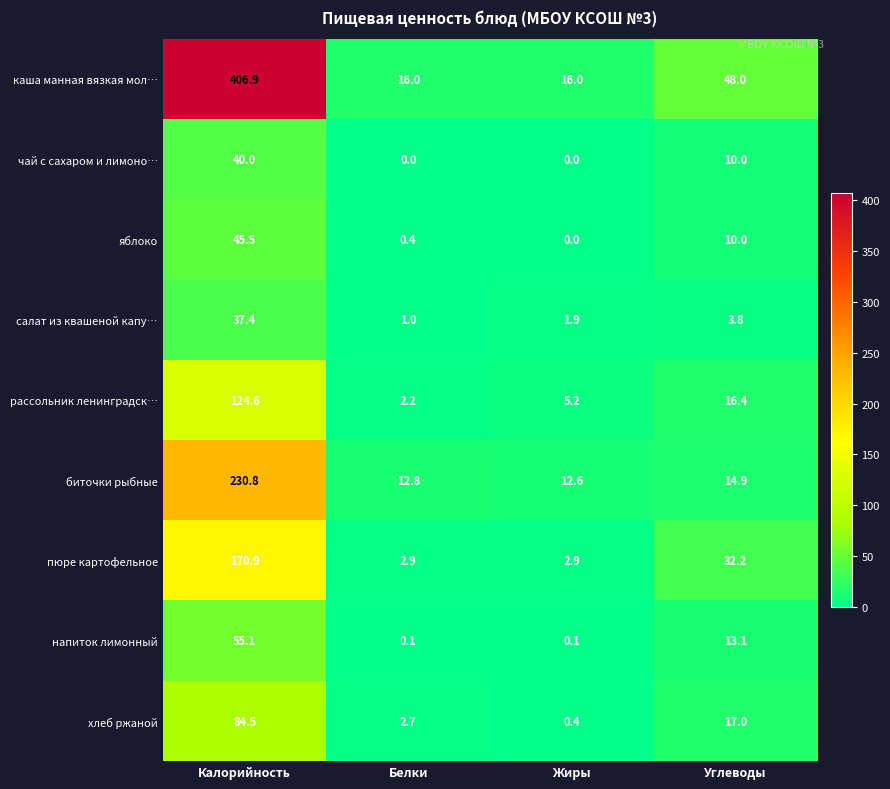

The салат из квашеной капу… series shows 37.4 at Калорийность. True or false?

True